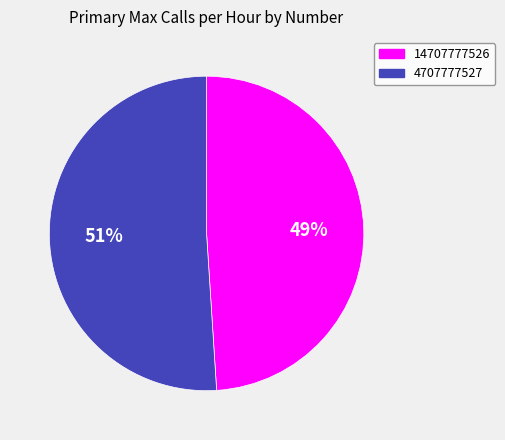

How many slices are in this pie chart?

2